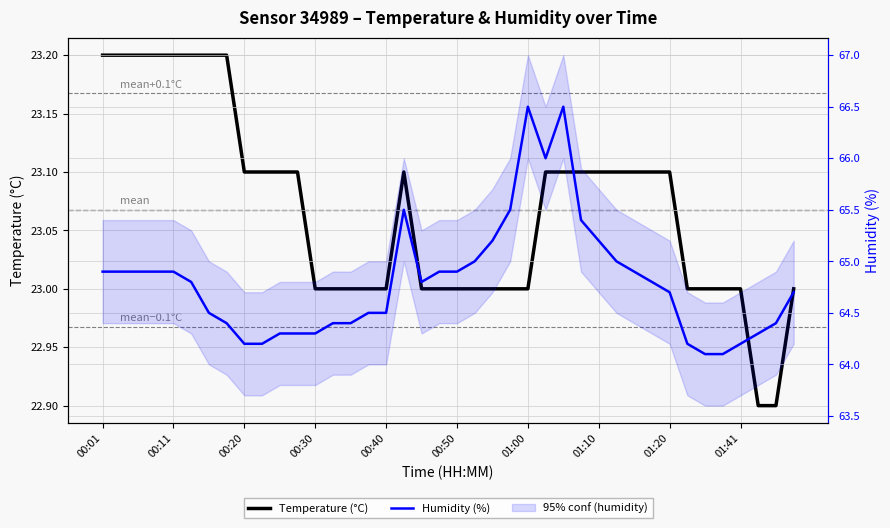

At how many categories does at least one series exceed 61?

40